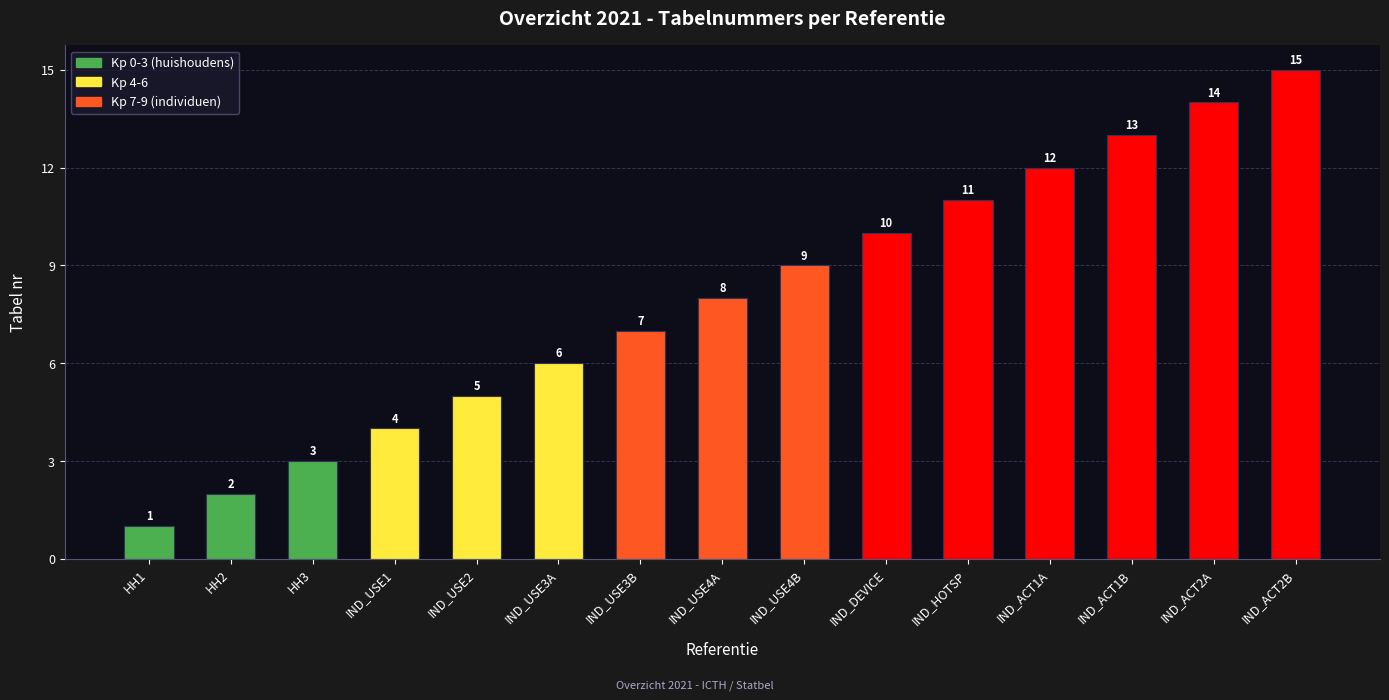

Count the number of categories in the chart.

15